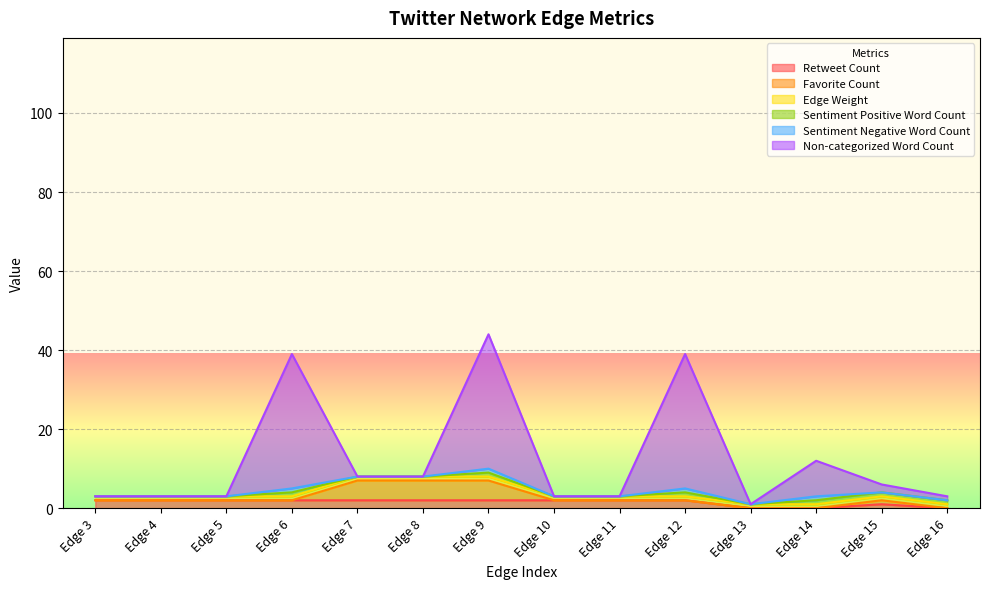

Reading left to right, transcribe all the data shown in this chart.

Retweet Count: 2	2	2	2	2	2	2	2	2	2	0	0	1	0
Favorite Count: 0	0	0	0	5	5	5	0	0	0	0	0	1	0
Edge Weight: 1	1	1	1	1	1	1	1	1	1	1	1	1	1
Sentiment Positive Word Count: 0	0	0	1	0	0	1	0	0	1	0	1	1	1
Sentiment Negative Word Count: 0	0	0	1	0	0	1	0	0	1	0	1	0	0
Non-categorized Word Count: 0	0	0	34	0	0	34	0	0	34	0	9	2	1